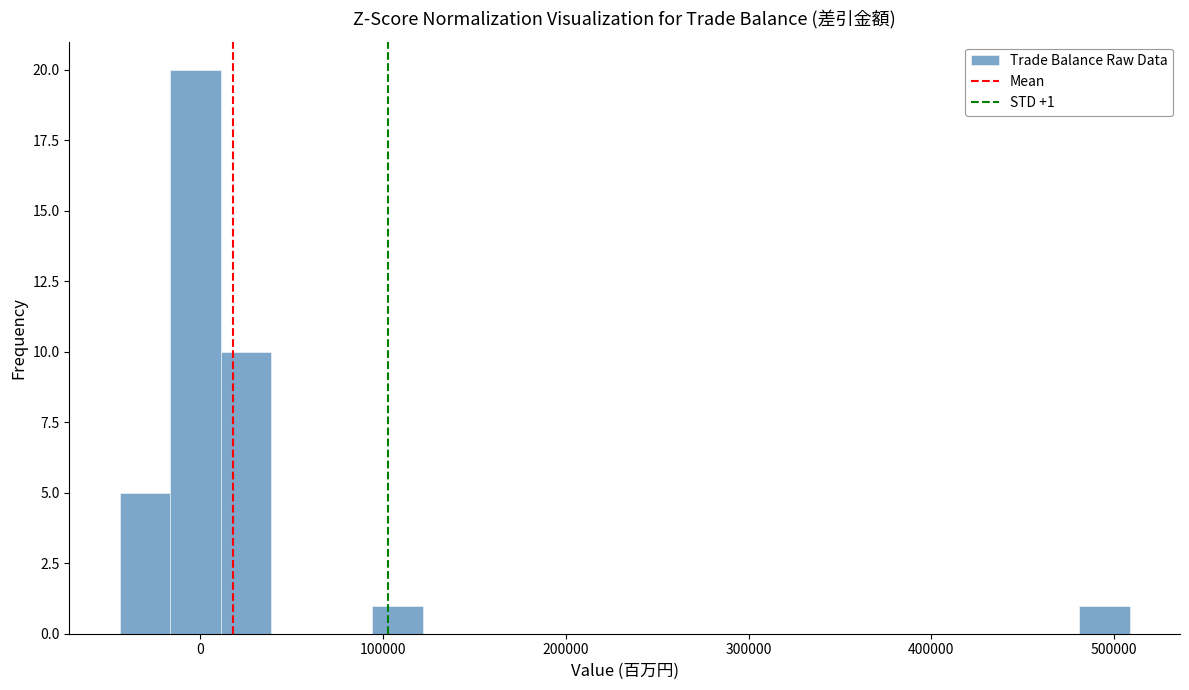

Around what value on the x-axis is the tallest bar? Give the approximate position of its centre, as read against the axis.

0